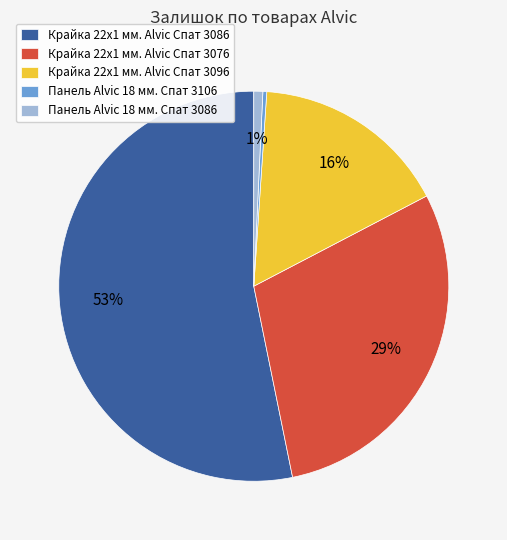

True or false: Крайка 22x1 мм. Alvic Спат 3076 accounts for 29% of the total.

True